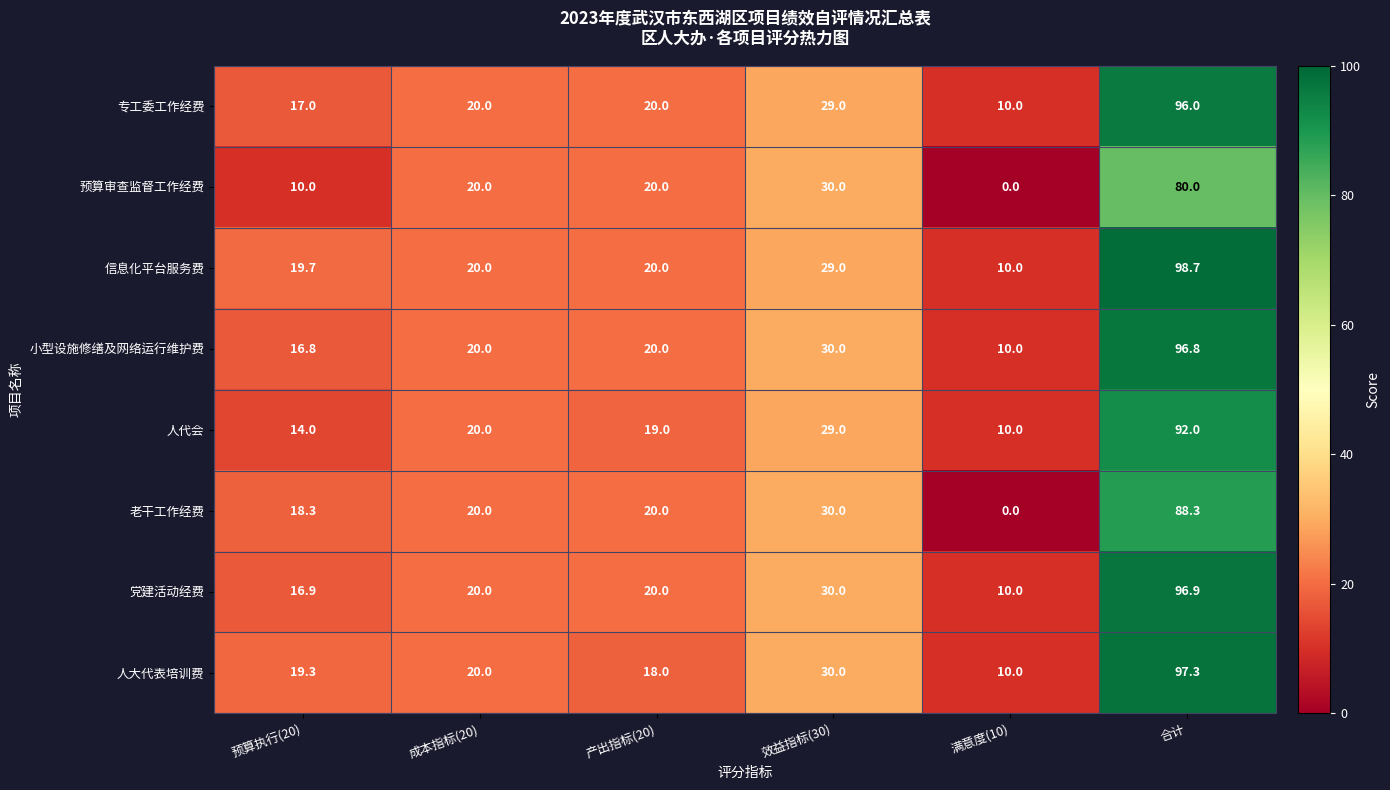

Between 预算执行(20) and 满意度(10), which series saw the biggest shift?

老干工作经费